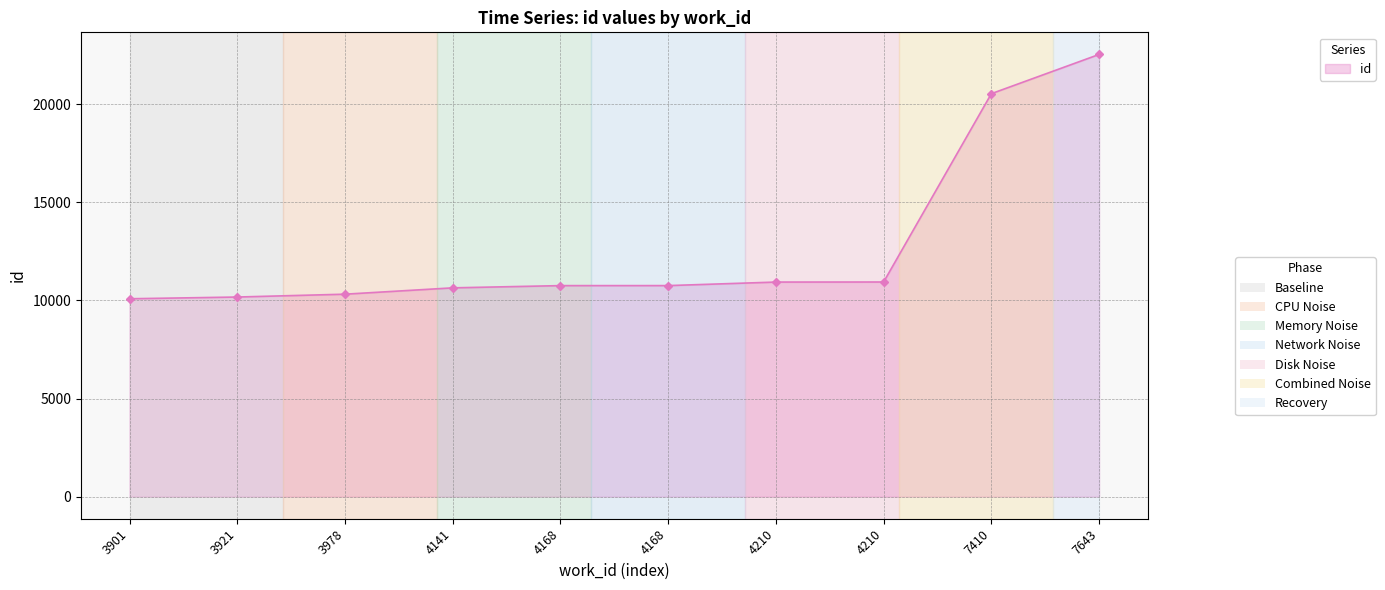

What is the change in value from 3978 to 4168?

+438